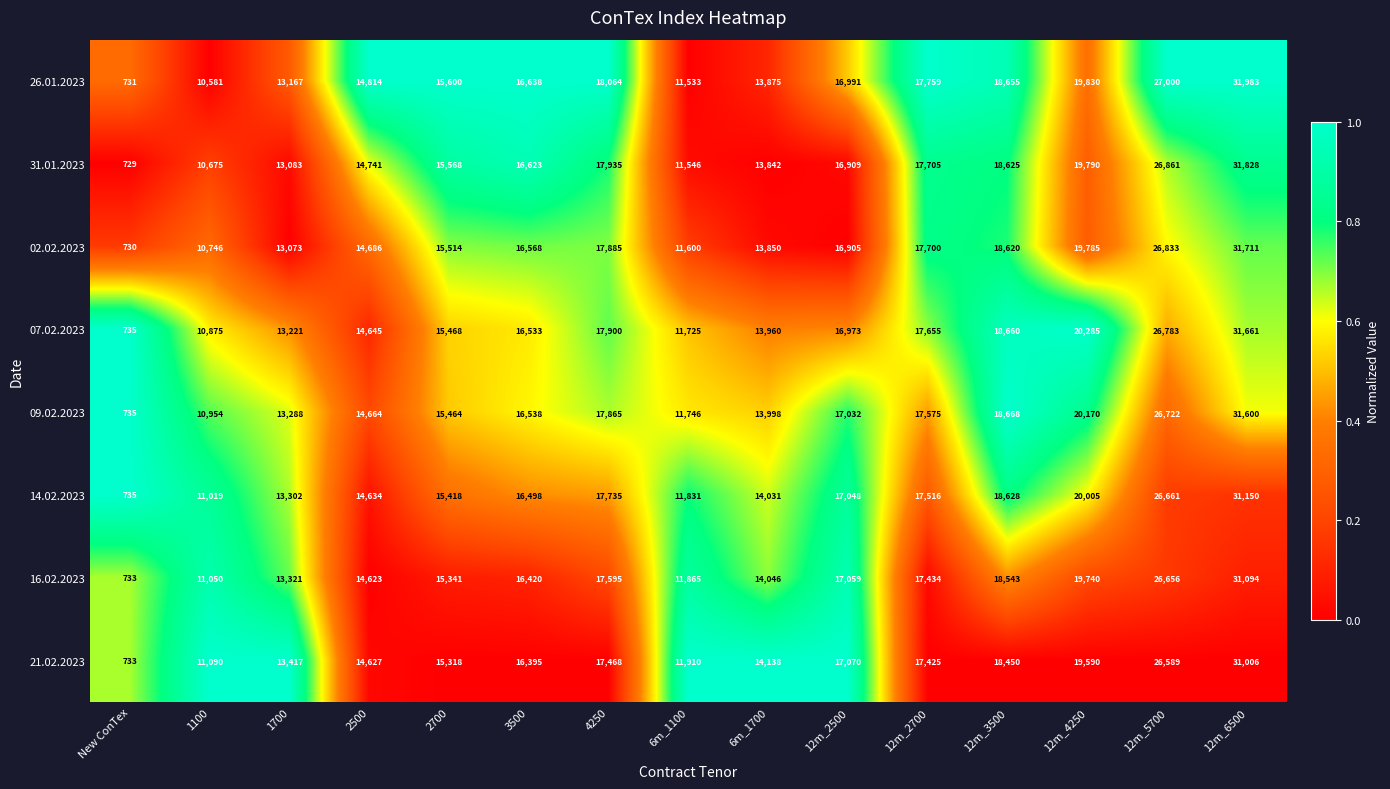

What is the highest value of the 07.02.2023 series?

31661